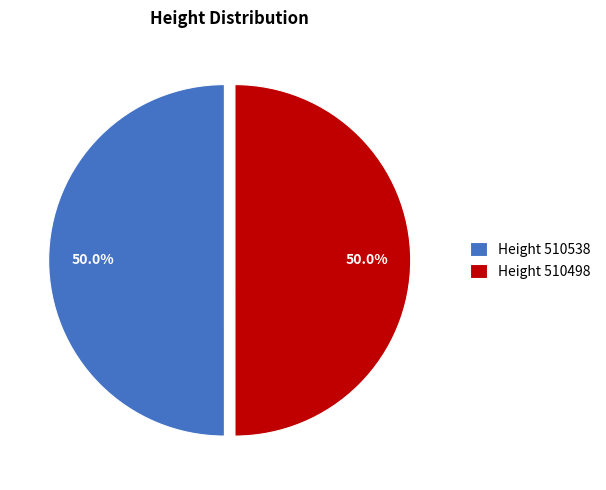

Combined, do Height 510498 and Height 510538 account for over 50%?

Yes